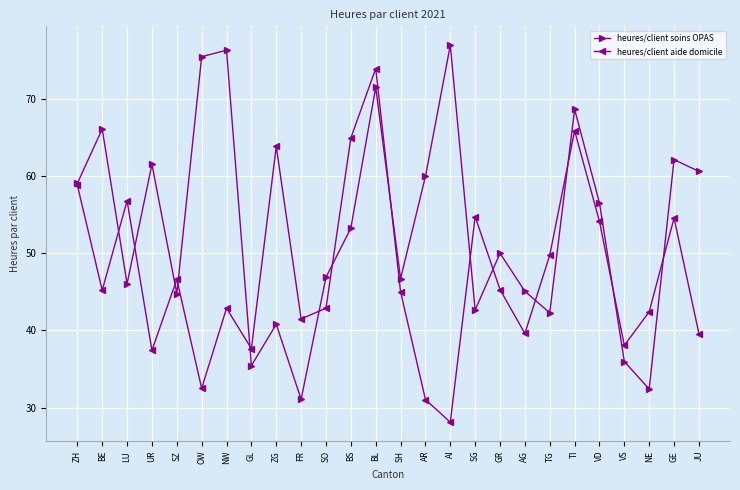

At which category does heures/client soins OPAS reach its first local peak?

BE